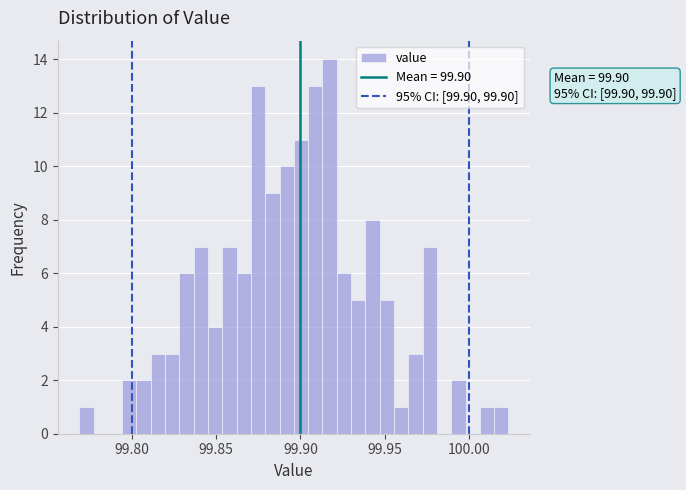

Read against the x-axis, roughly where is the centre of the tallest bar?

99.915